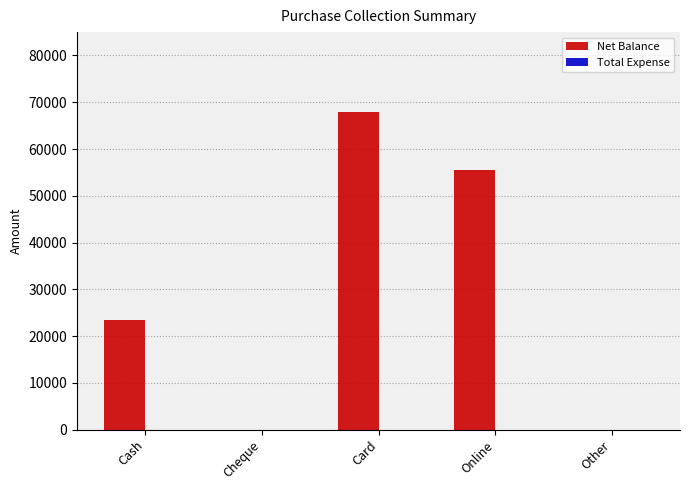

What is the greatest value displayed?

68000